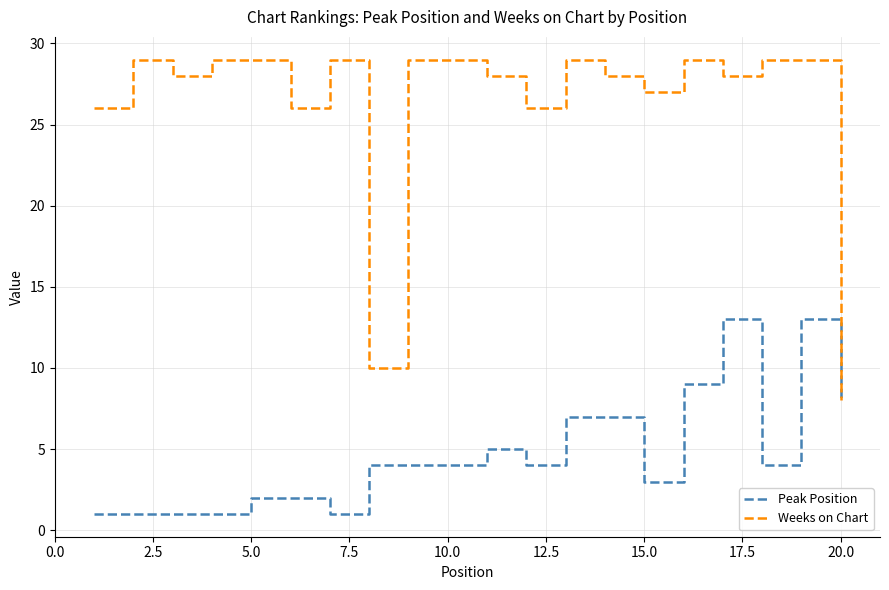

Which series has the largest total across all categories?

Weeks on Chart